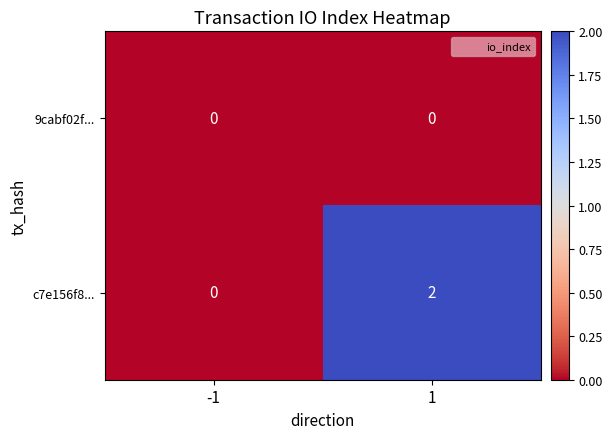

Which series has the largest total across all categories?

c7e156f8...